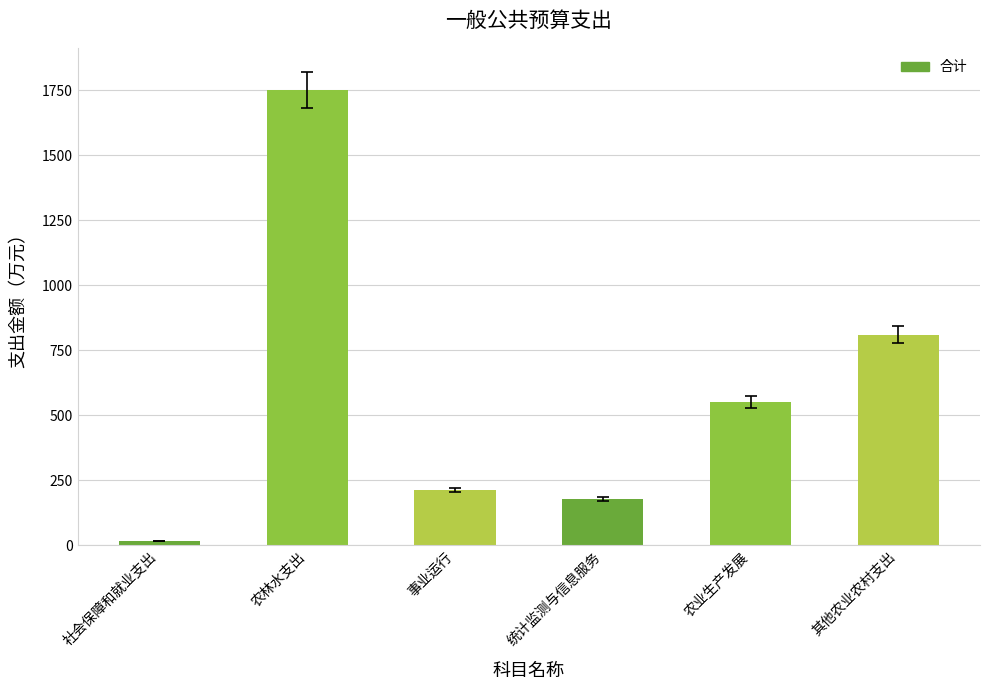

How many distinct data groups are displayed?

1